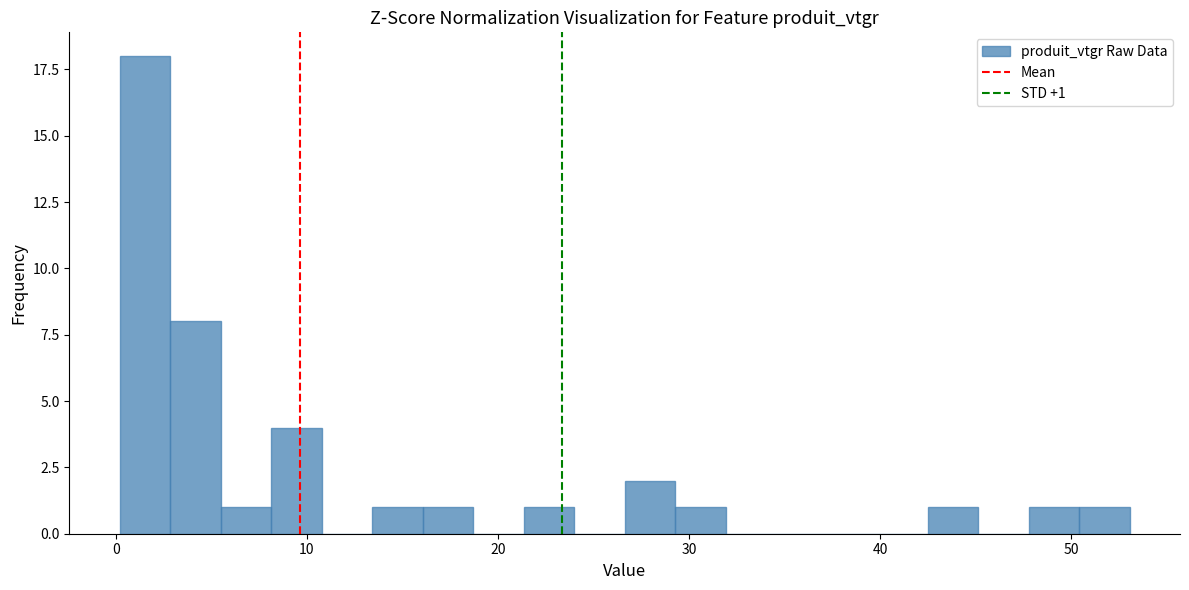

Read against the x-axis, roughly where is the centre of the tallest bar?

2